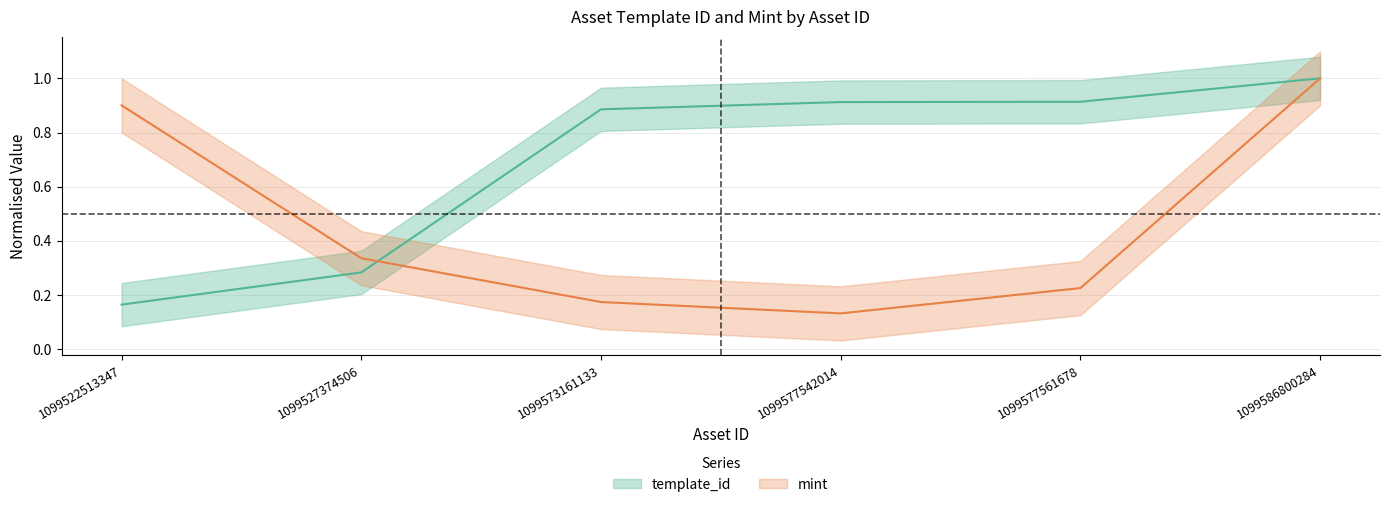

Reading left to right, transcribe all the data shown in this chart.

template_id: 0.2	0.3	0.9	0.9	0.9	1.0
mint: 0.9	0.3	0.2	0.1	0.2	1.0